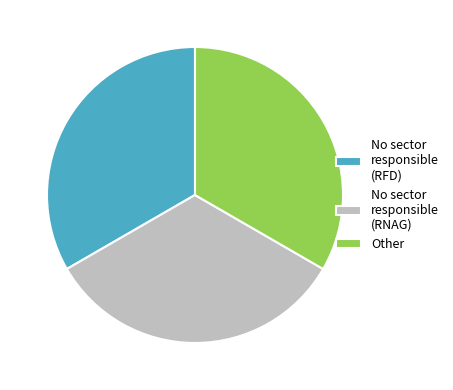

How many segments does this pie chart have?

3